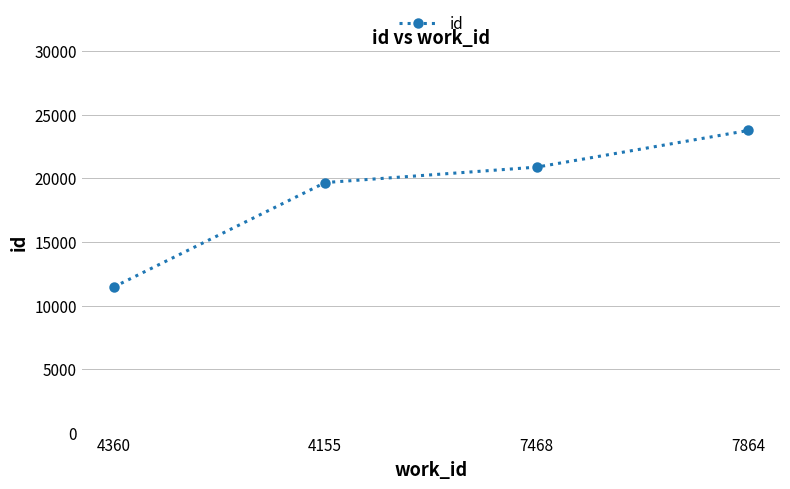

Which has a higher value, 7864 or 4155?

7864